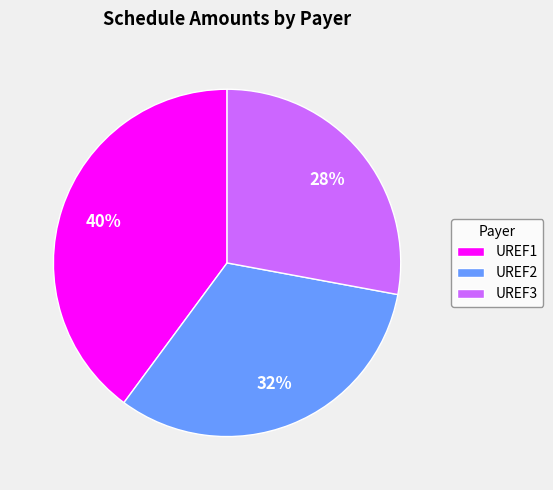

Count the number of slices in the pie.

3